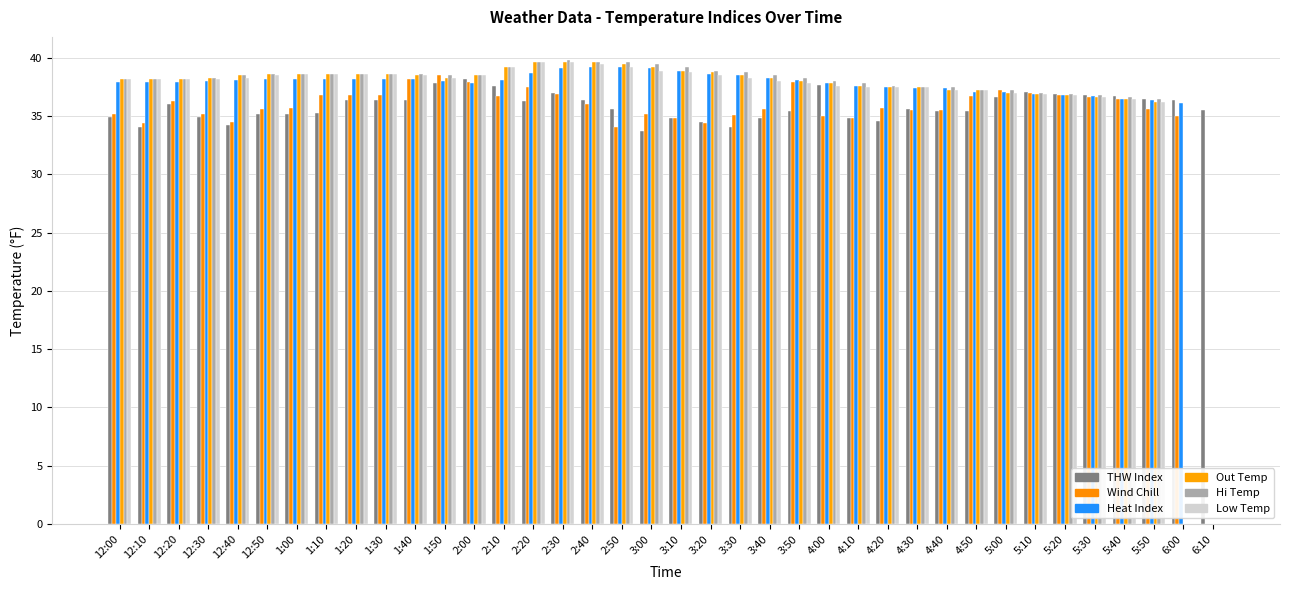

What is the label of the 34th bar from the right?

12:40